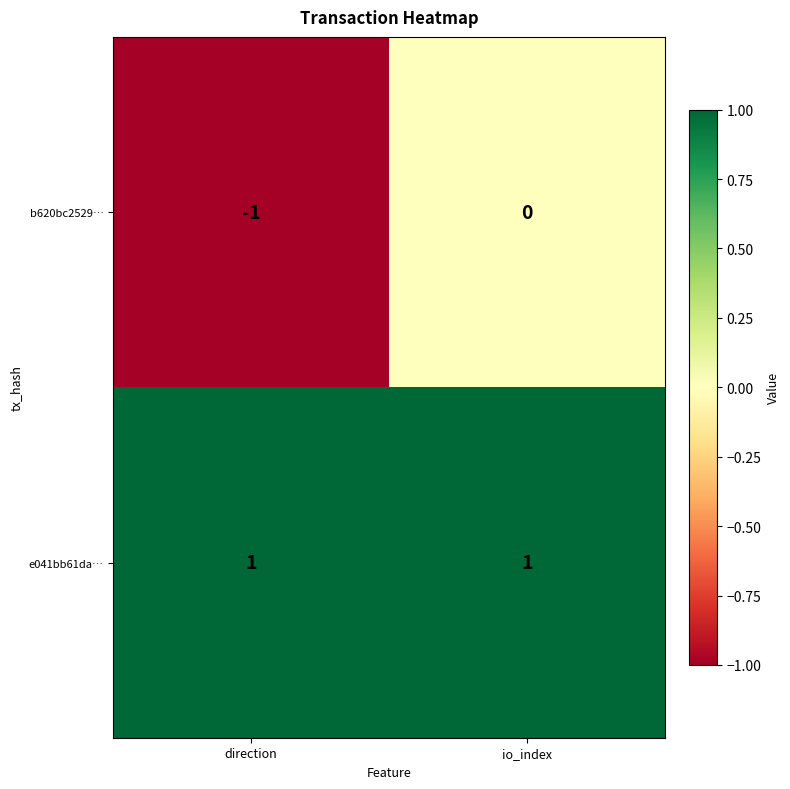

Is the value of b620bc2529… at io_index greater than the value of e041bb61da… at direction?

No